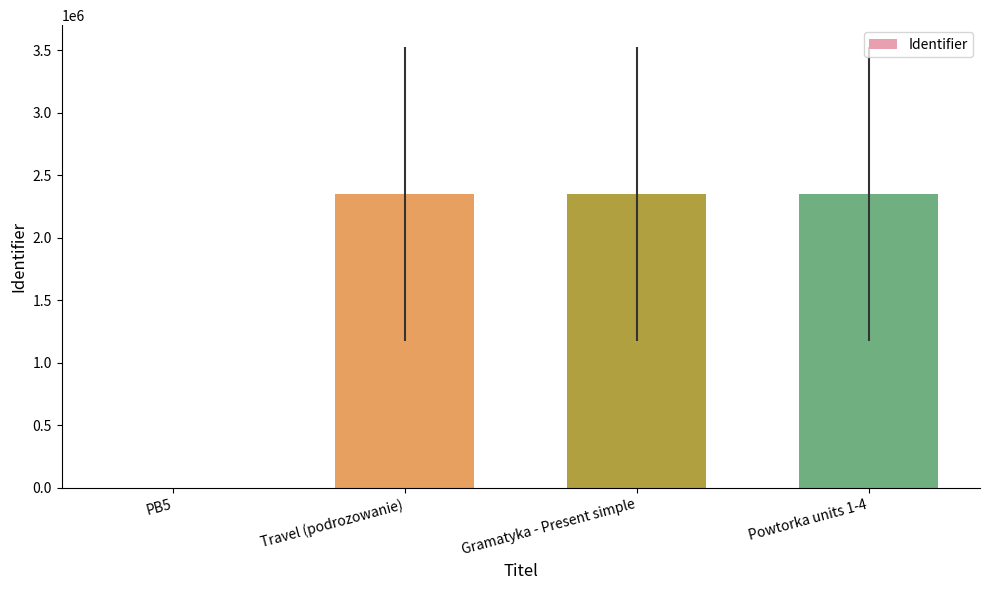

True or false: the data shows 2350485 at Travel (podrozowanie).

True